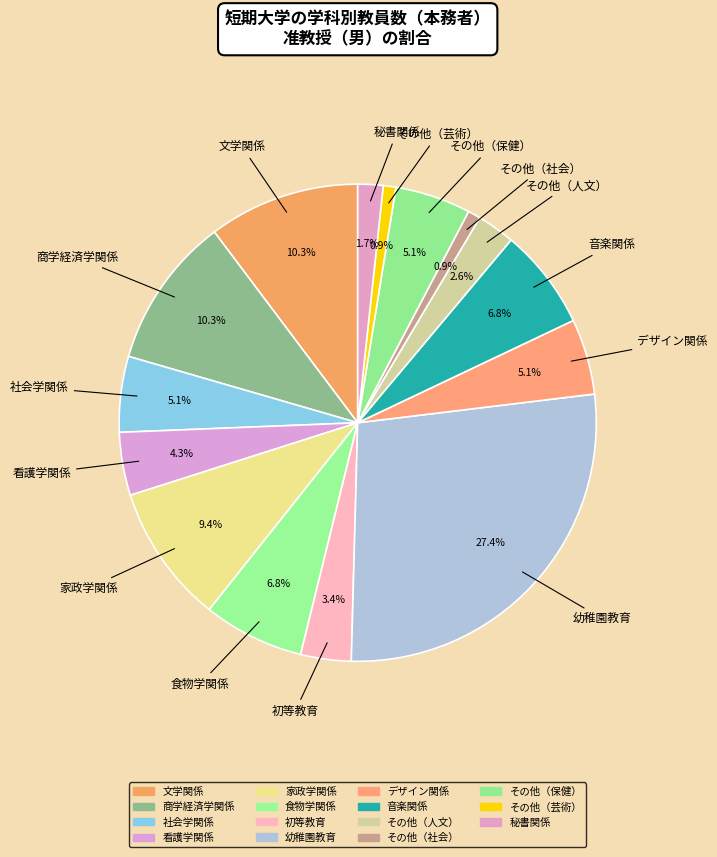

Between 商学経済学関係 and その他（芸術）, which is larger?

商学経済学関係